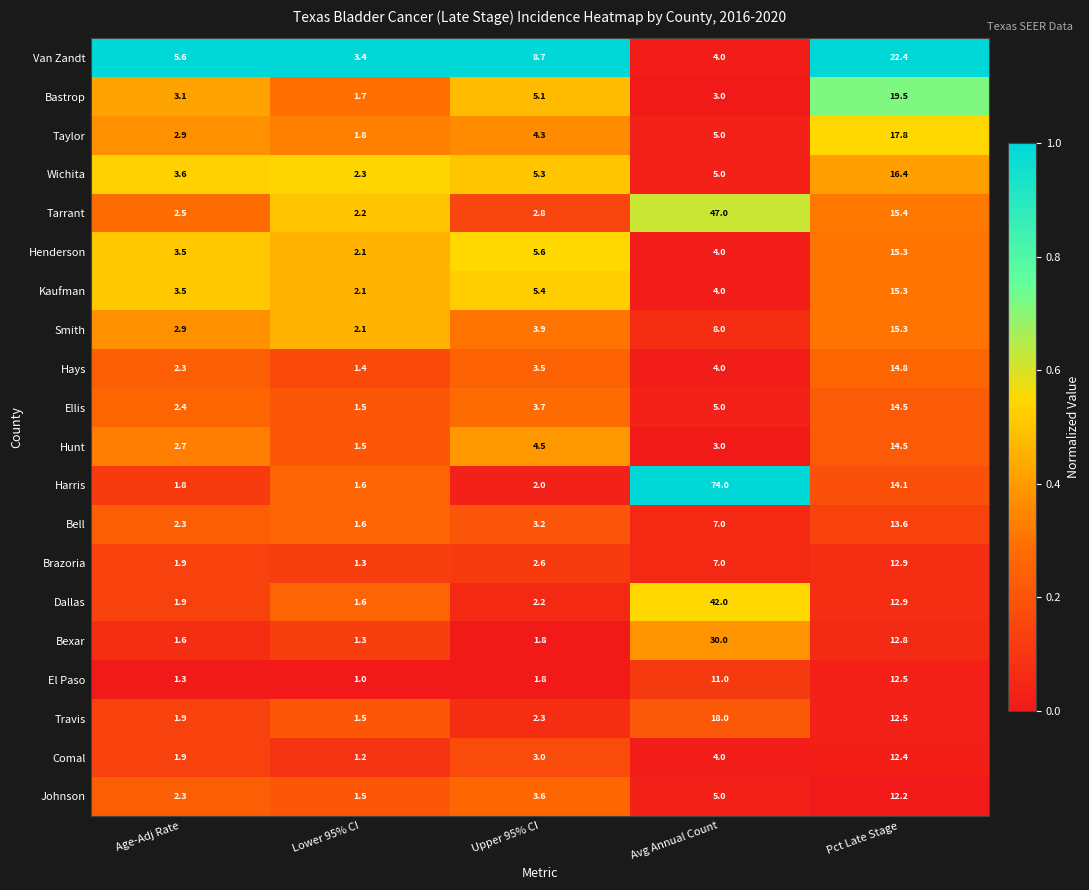

At which category does the chart reach its peak across all series?

Avg Annual Count